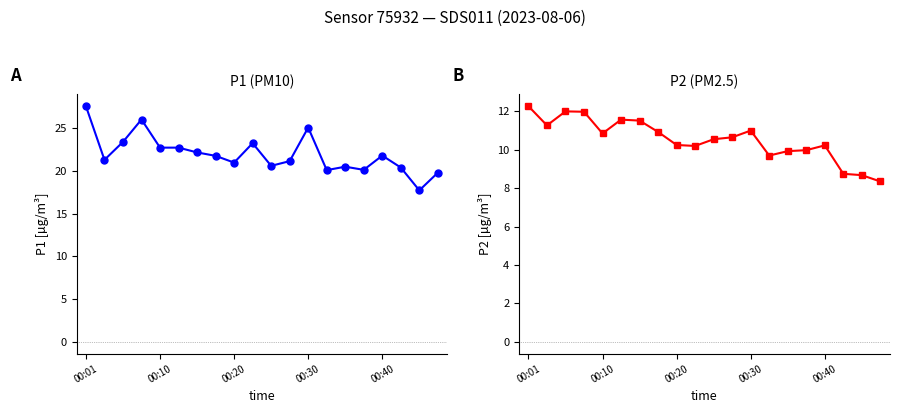

What is the label of the 2nd point from the right?

18